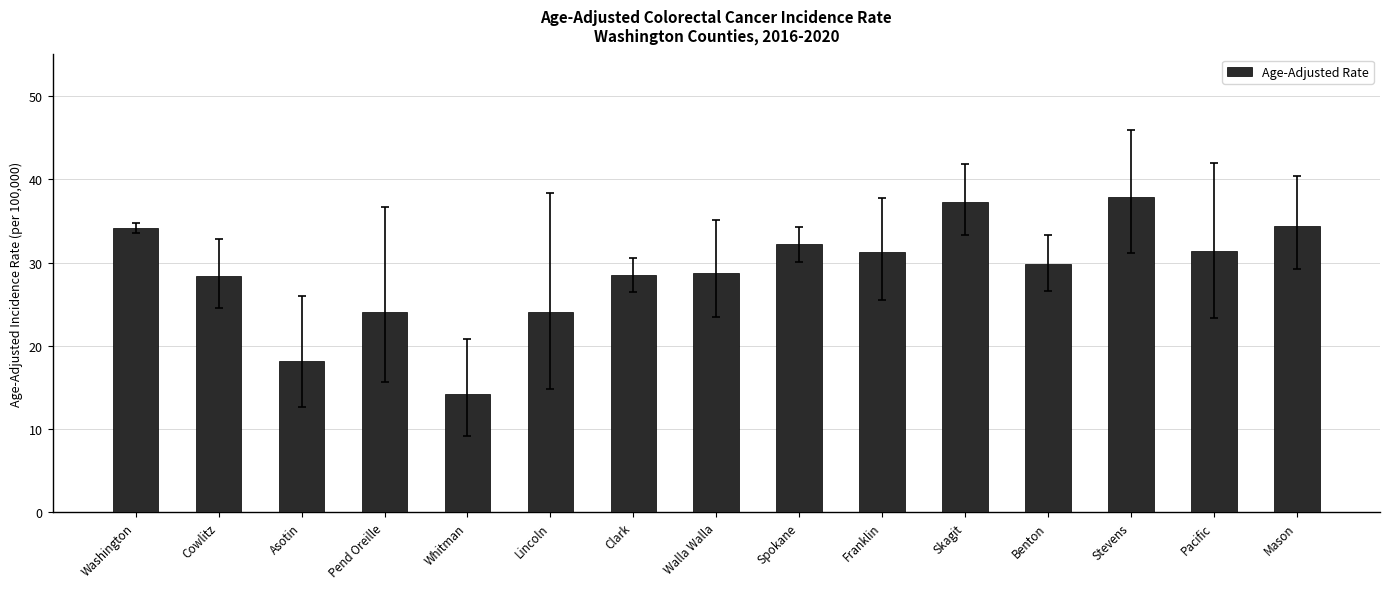

What is the approximate value at Asotin?

18.2